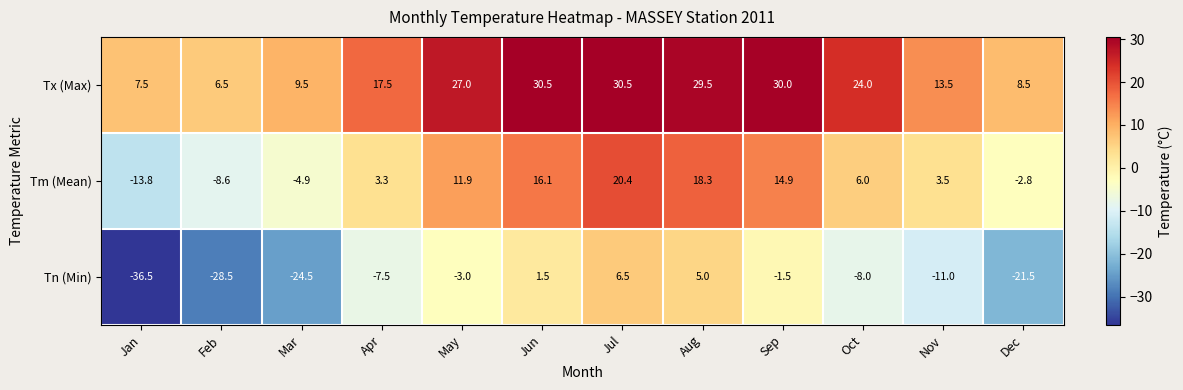

How many distinct data groups are displayed?

3